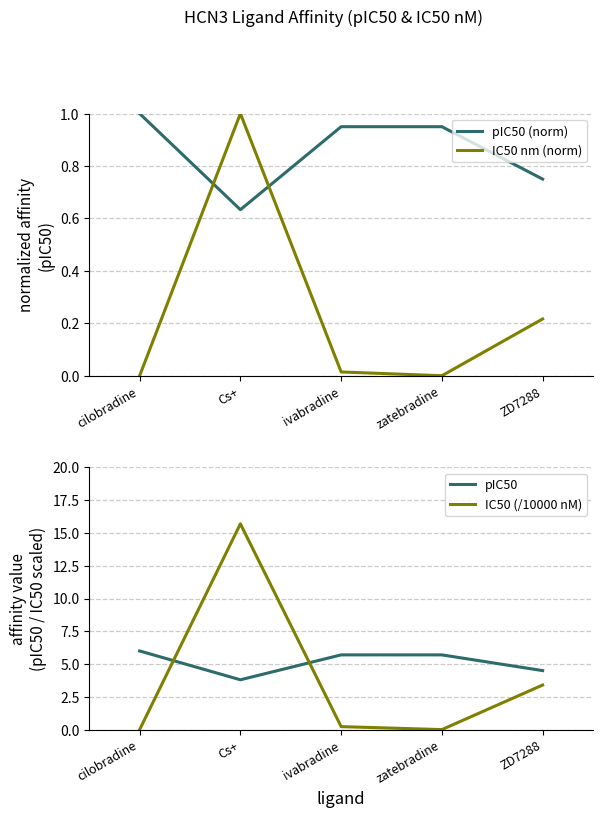

List the labels in order of IC50 (/10000 nM) value, smallest first.

cilobradine, zatebradine, ivabradine, ZD7288, Cs+